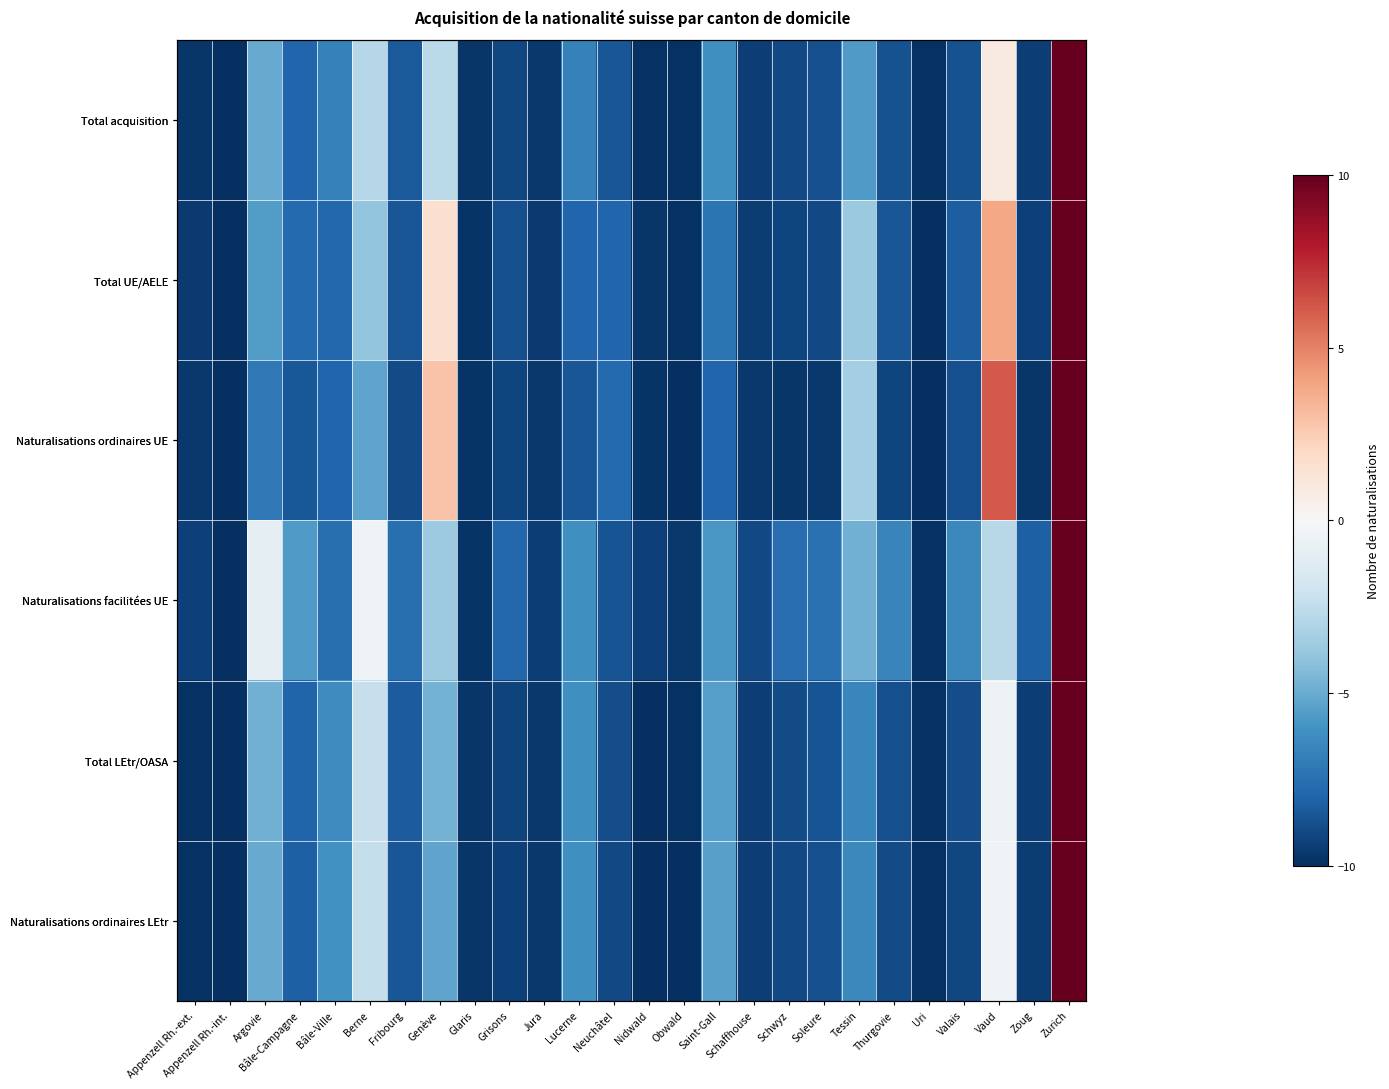

Is it true that Naturalisations ordinaires UE equals -5.3 at Berne?

True